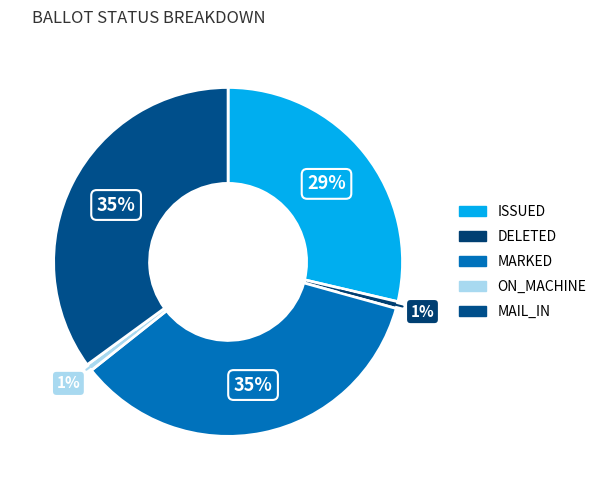

What percentage is the DELETED slice, to the nearest percent?

1%